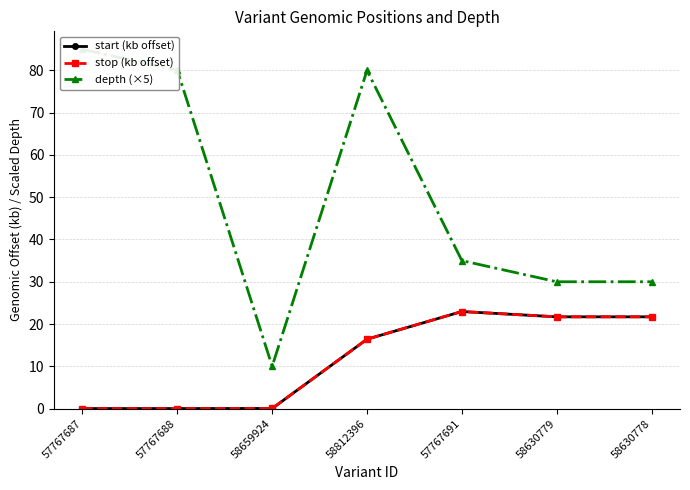

True or false: start (kb offset) and depth (×5) cross at least once.

False